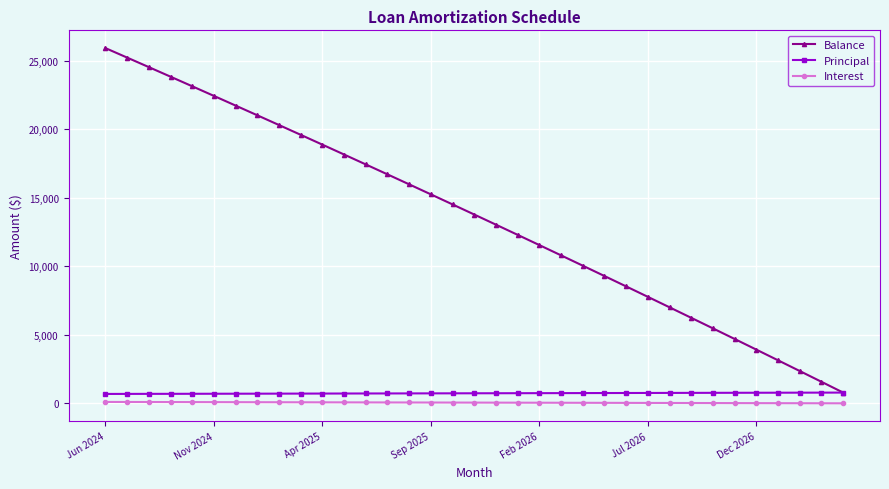

True or false: Interest and Principal cross at least once.

False